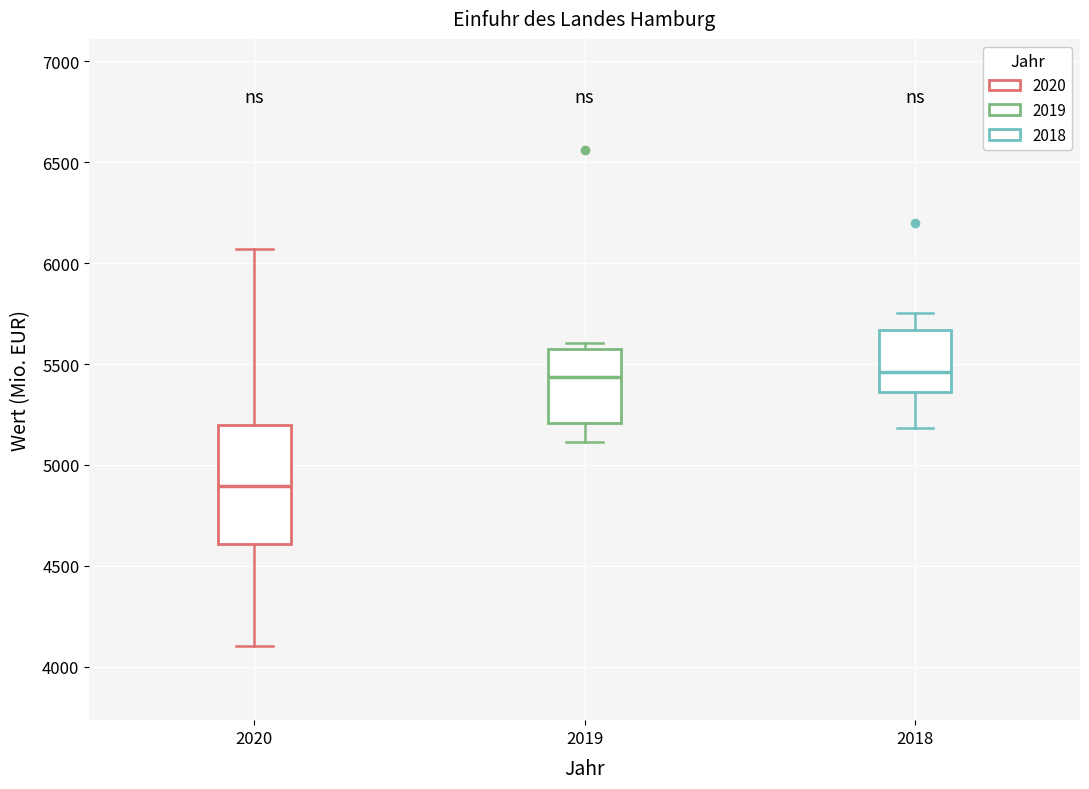

Reading left to right, read every box against the y-axis: the position of its median line, the range the box covers, and the ends of its whiskers. The values are not printed on the chart, so give them approximately, as read against the axis.

2020: median 4900, box 4600 to 5200, whiskers 4100 to 6050
2019: median 5450, box 5200 to 5600, whiskers 5100 to 5600 (just above the box's upper edge)
2018: median 5450, box 5350 to 5650, whiskers 5200 to 5750